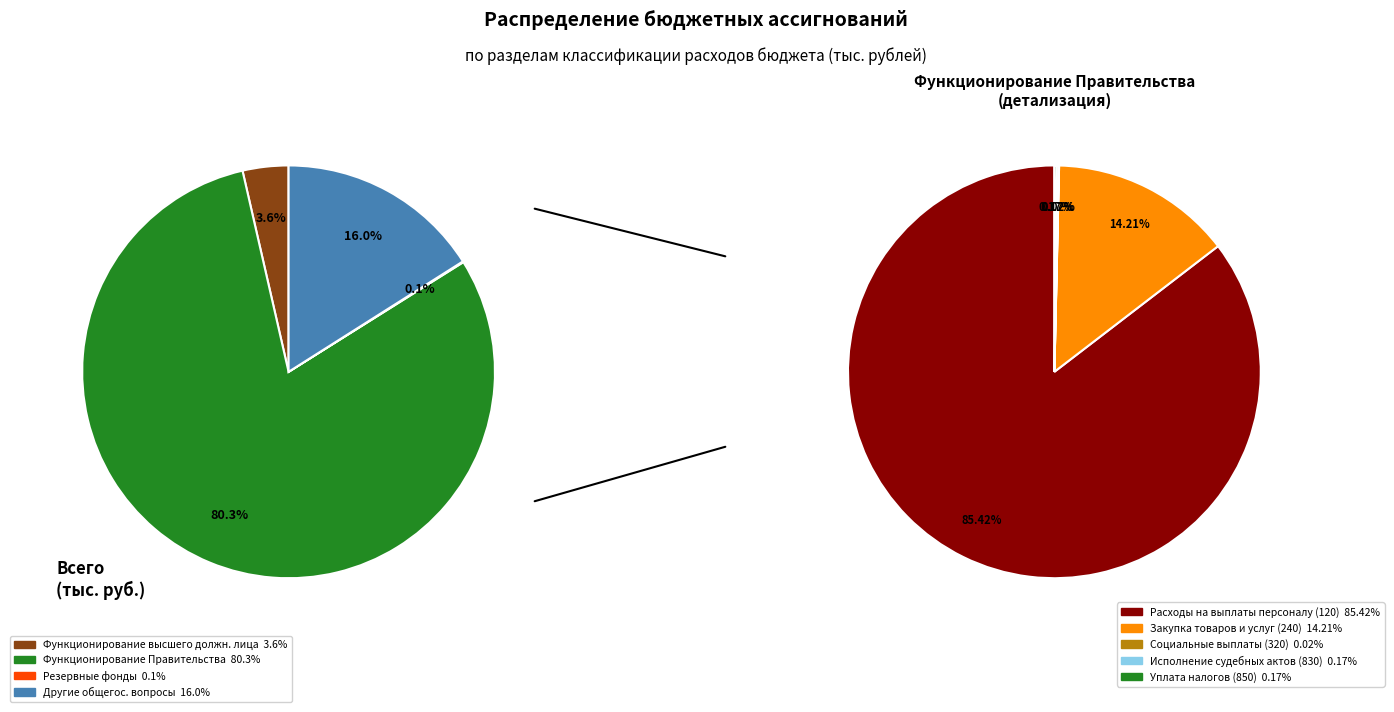

What is the change in value from Другие общегосударственные вопросы to Функционирование высшего должностного лица?

-9428.8